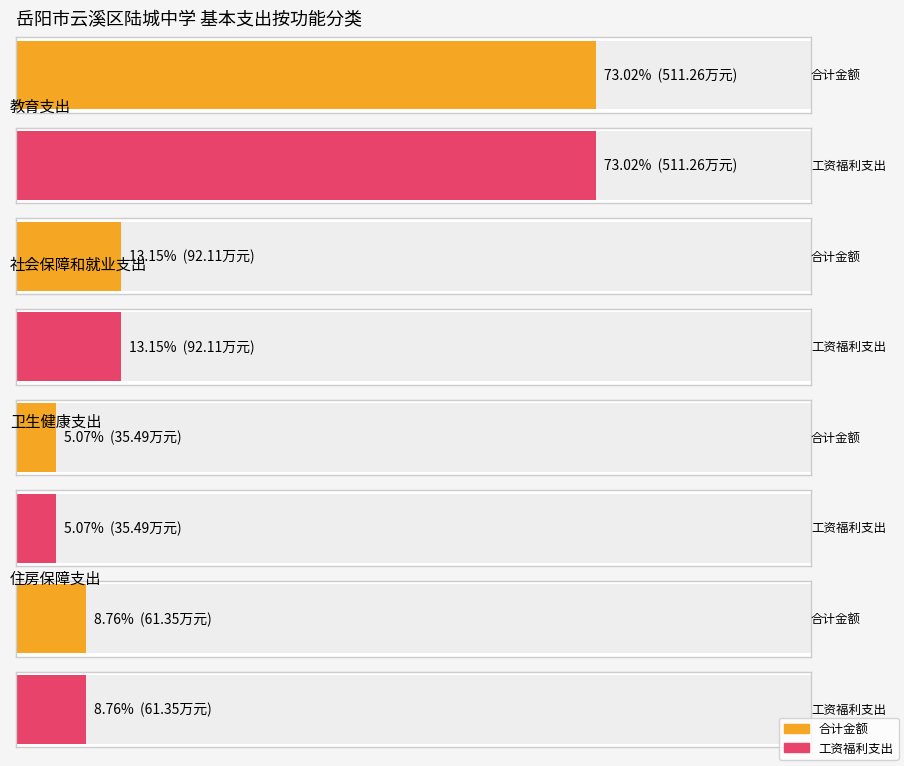

What is the value of the 对事业单位经常性补助工资福利支出 bar at the 4th from the left?

61.4